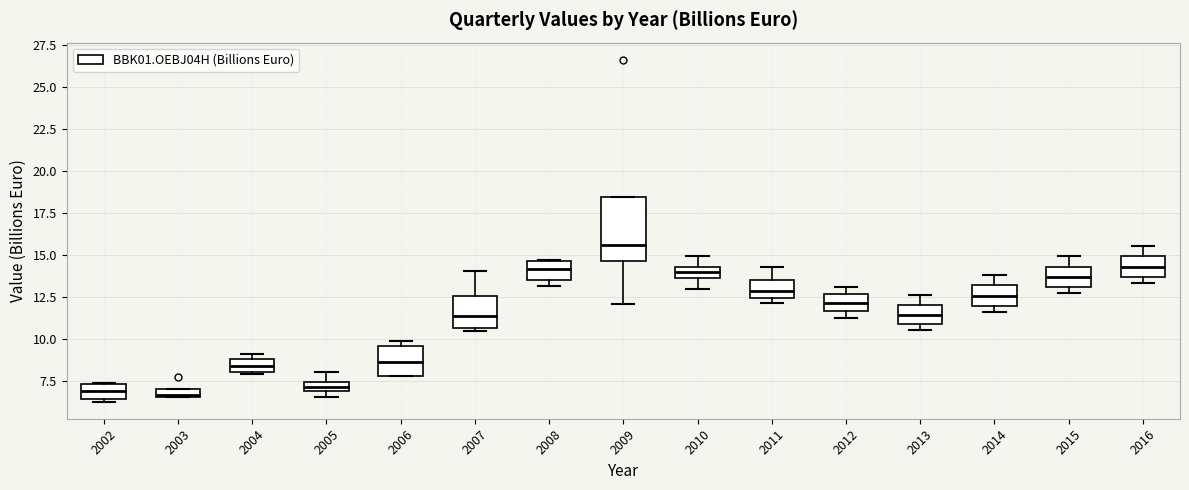

Which box has the highest median line?

2009